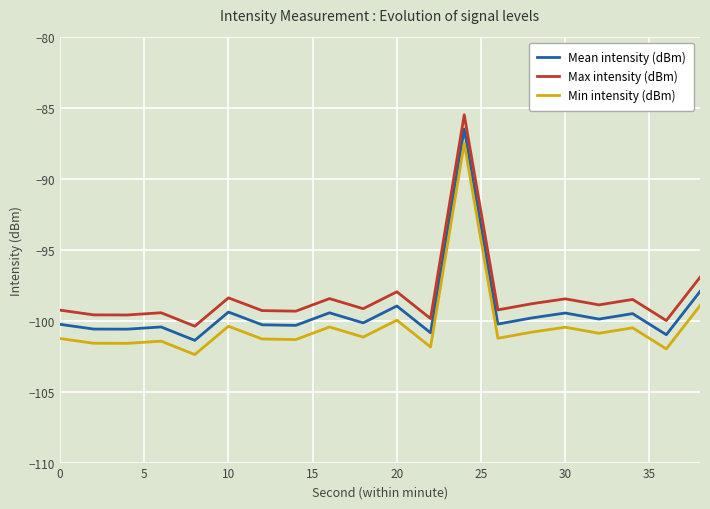

How many interior local valleys does the Max intensity (dBm) series have?

8